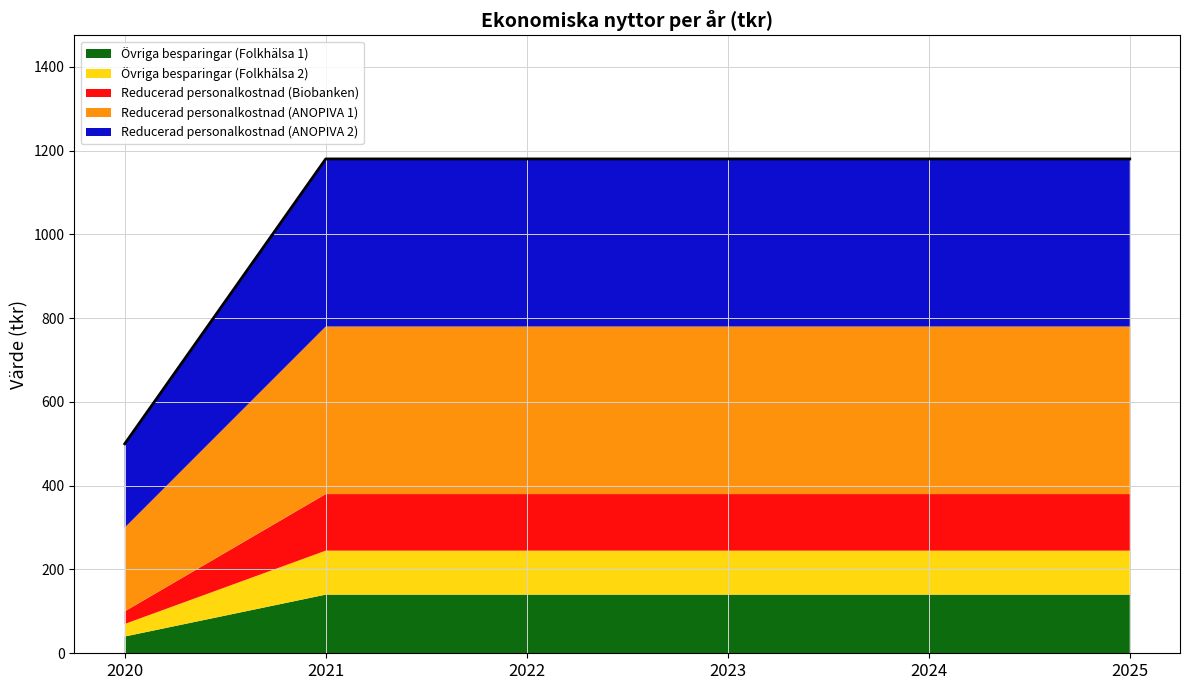

Which category has the lowest value in the Reducerad personalkostnad (Biobanken) series?

2020